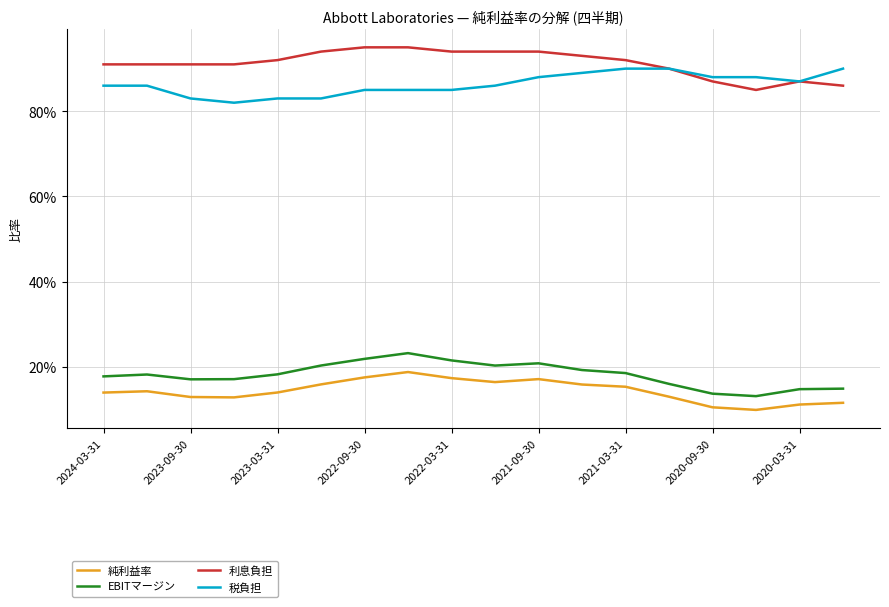

What is the lowest value of the 利息負担 series?

0.8